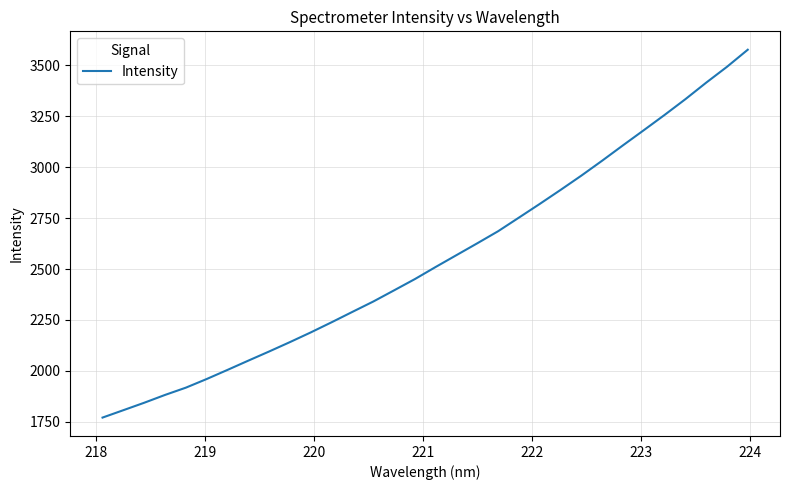

What is the greatest value displayed?

3576.9